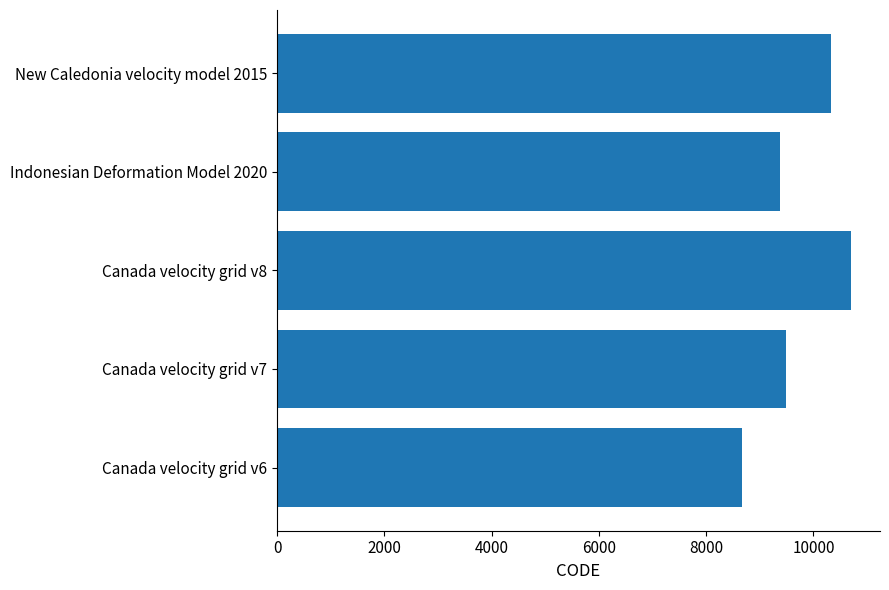

Reading top to bottom, transcribe all the data shown in this chart.

New Caledonia velocity model 2015=10323	Indonesian Deformation Model 2020=9375	Canada velocity grid v8=10707	Canada velocity grid v7=9483	Canada velocity grid v6=8676